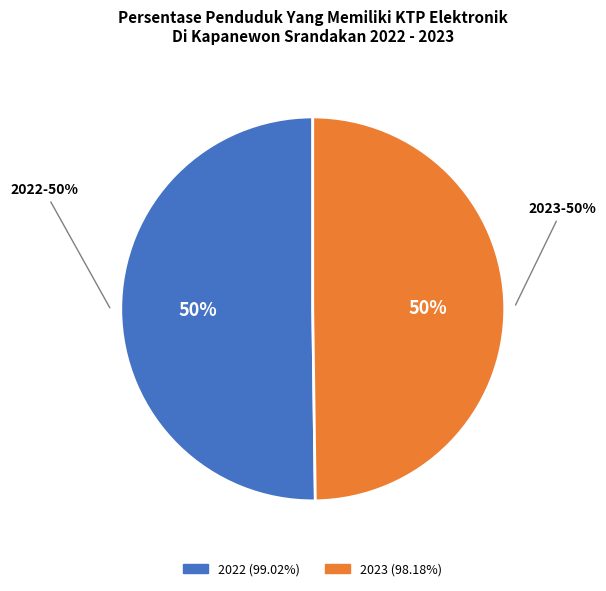

True or false: 2022 (99.02%) accounts for 58% of the total.

False